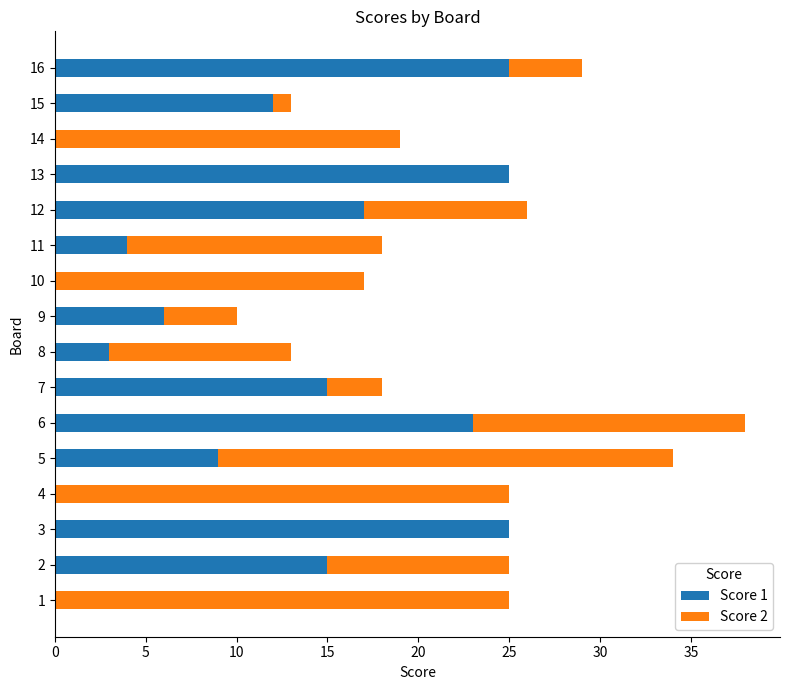

At which category is the sum across all series the highest?

6